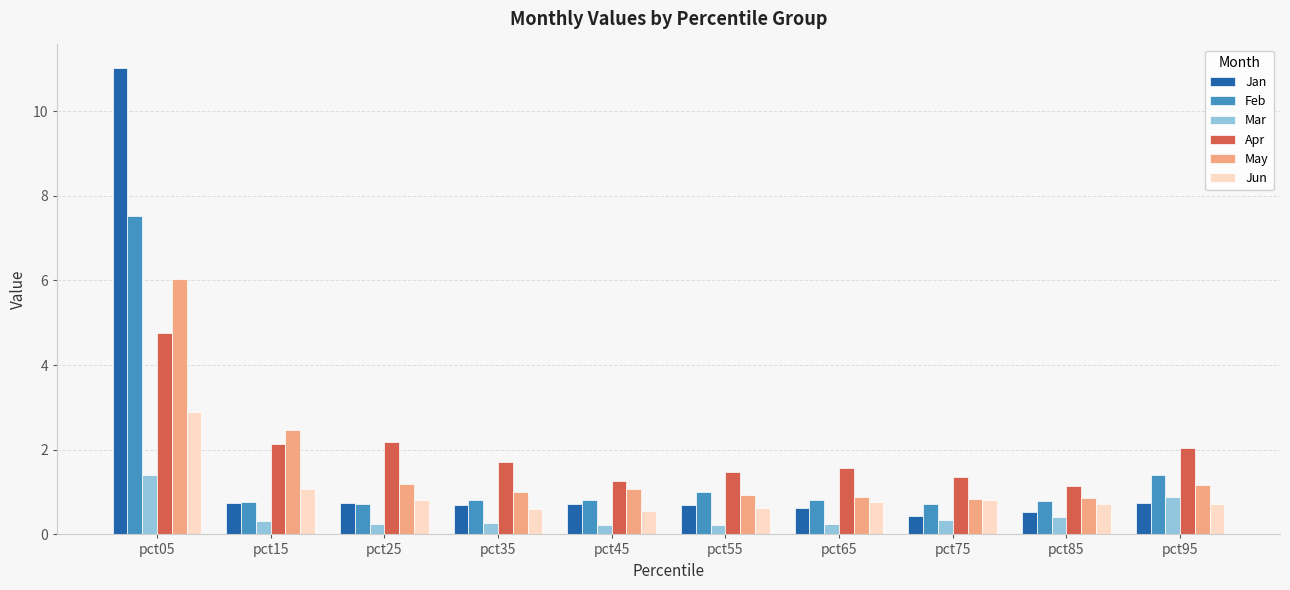

Is the value of Feb at pct45 greater than the value of Mar at pct75?

Yes